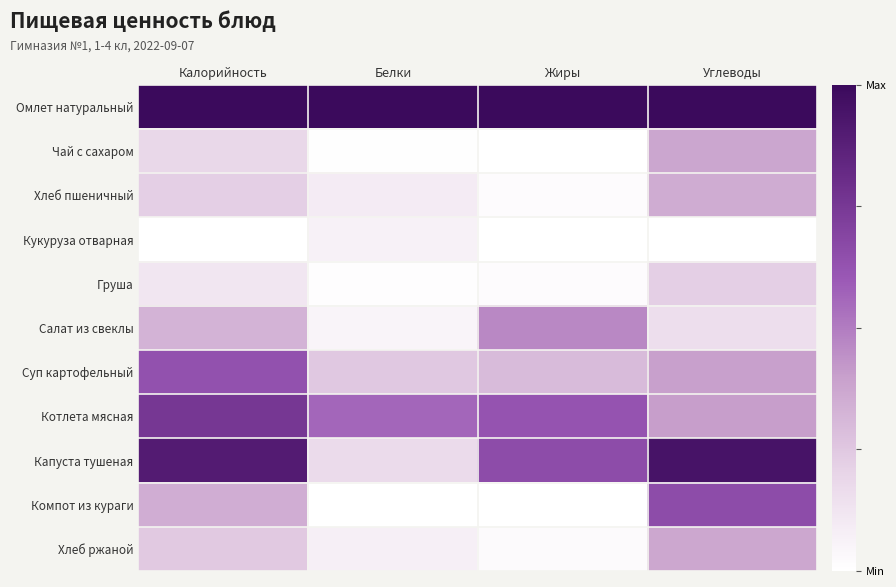

What is the total value across all series at Жиры?

3.1